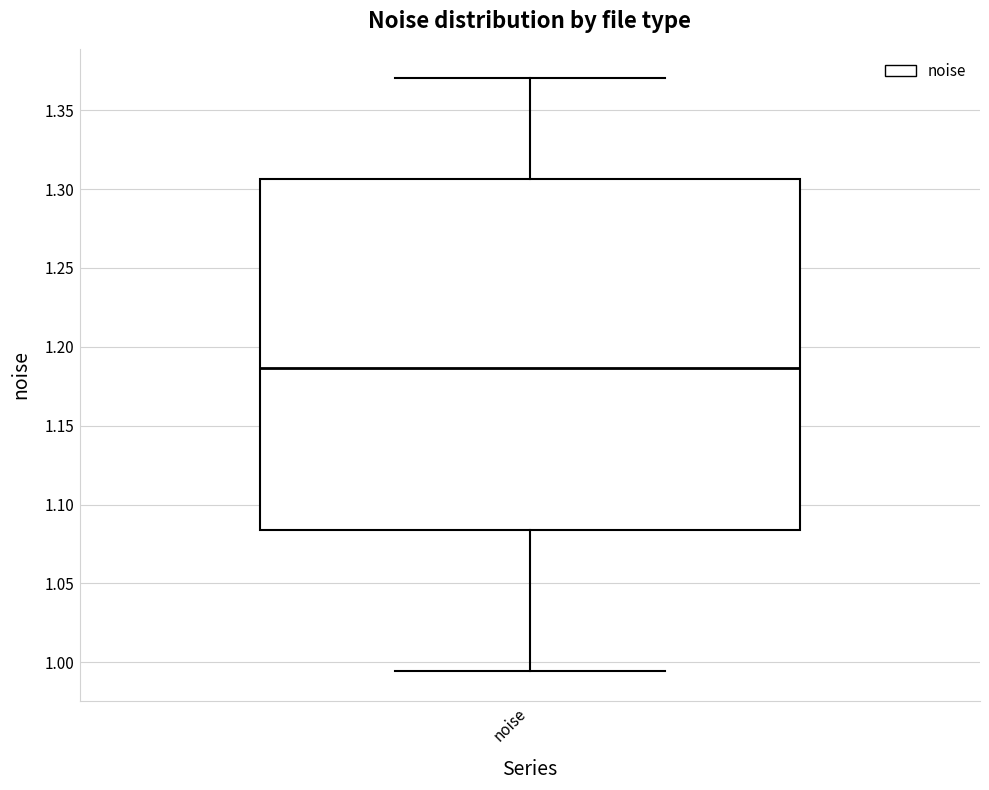

Transcribe this box plot: give where the median line is, the range the box spans, and where the two whiskers end, as read against the y-axis. The values are not printed on the chart, so give them approximately, as read against the axis.

median 1.185, box 1.085 to 1.305, whiskers 0.995 to 1.370